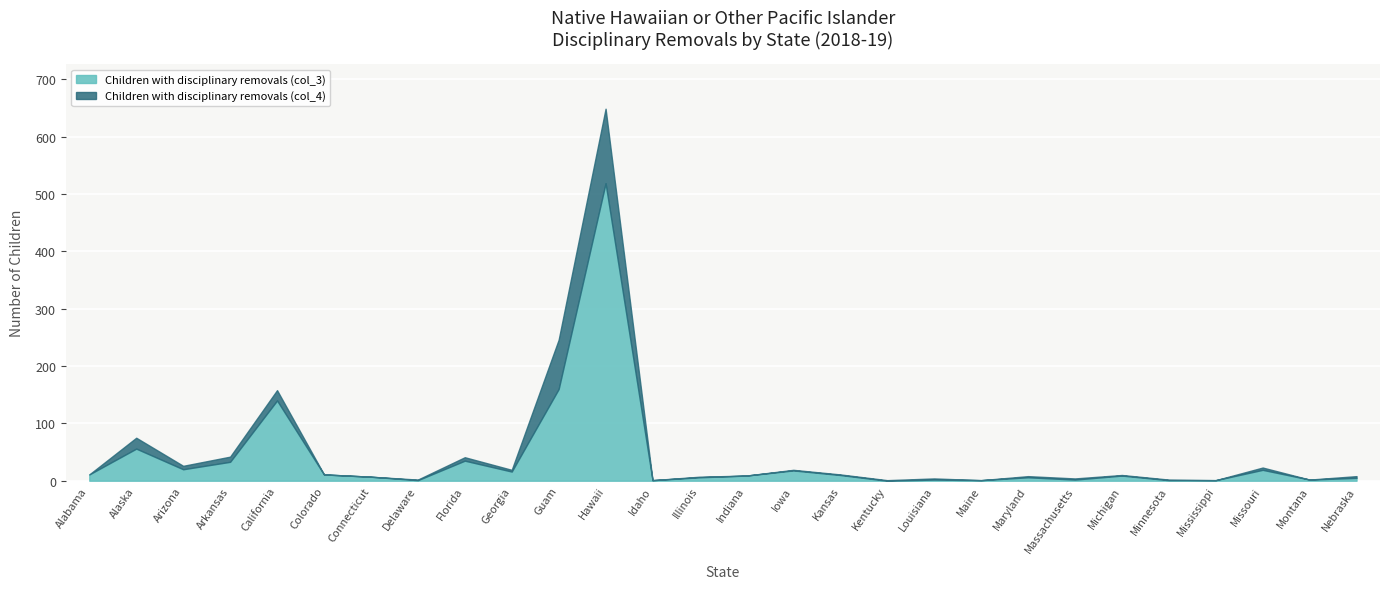

What is the difference between the highest and lowest values at Iowa?

17